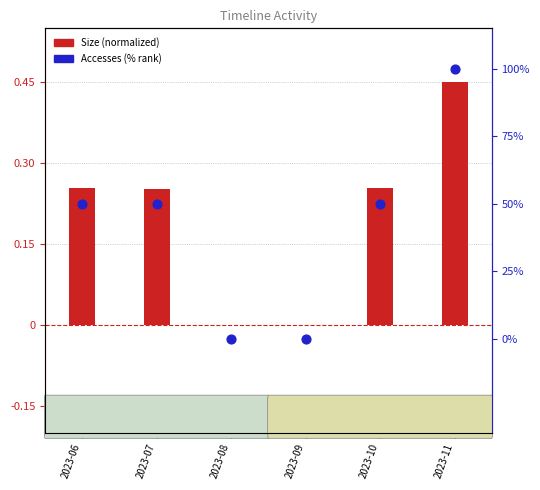

Which series has the widest spread of Y values?

Accesses (% rank)